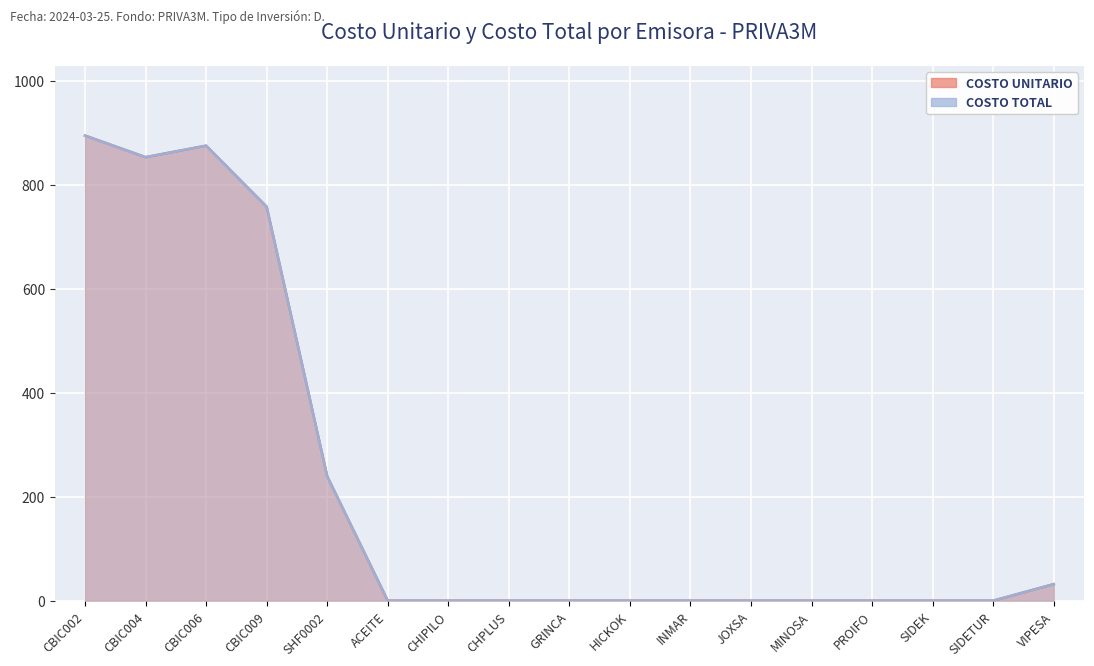

At MINOSA, list the series in order from largest to smallest.

COSTO UNITARIO, COSTO TOTAL